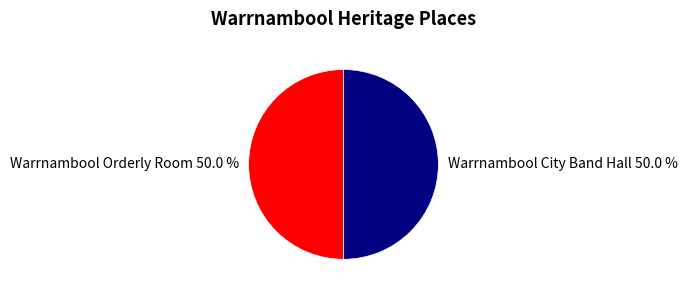

What percentage do Warrnambool Orderly Room and Warrnambool City Band Hall together represent?

100.0%